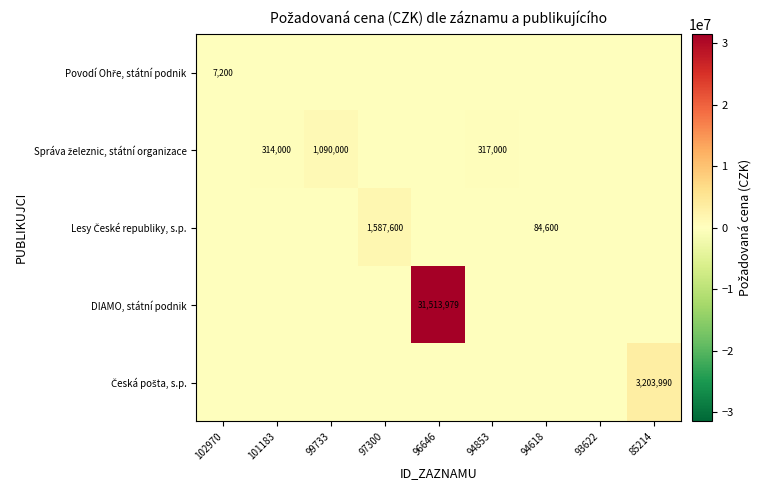

True or false: DIAMO, státní podnik has a value of 31513979 at 96646.

True